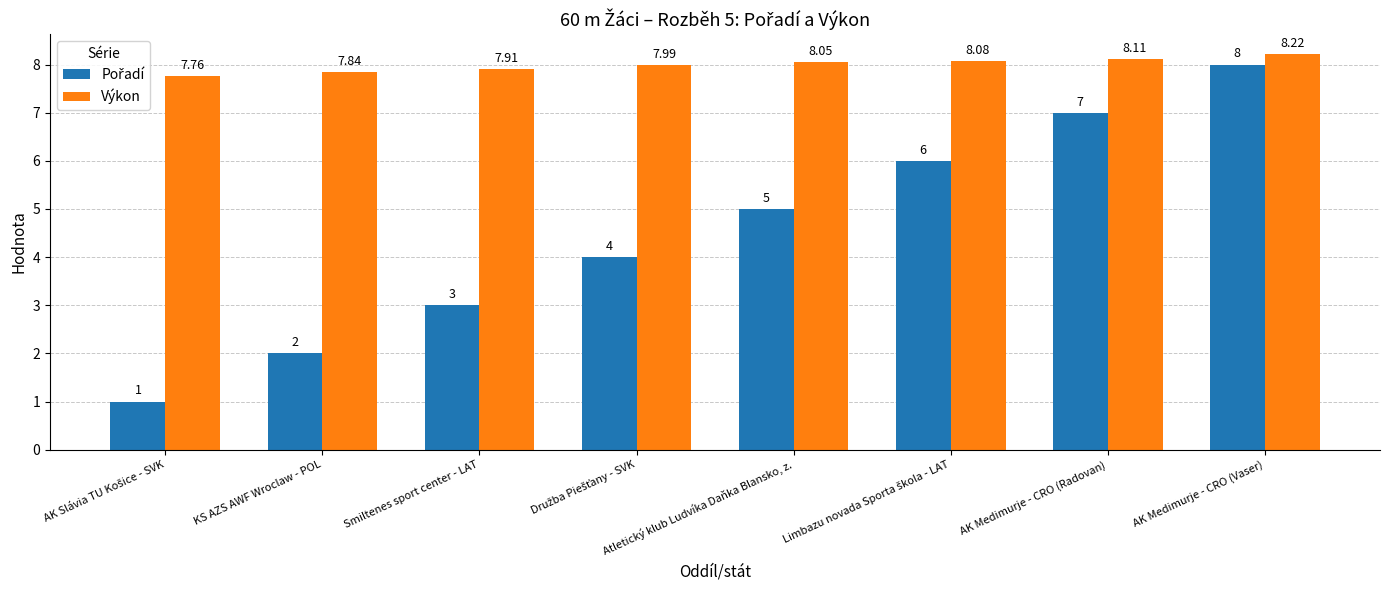

What is the label of the 2nd bar from the left?

KS AZS AWF Wroclaw - POL